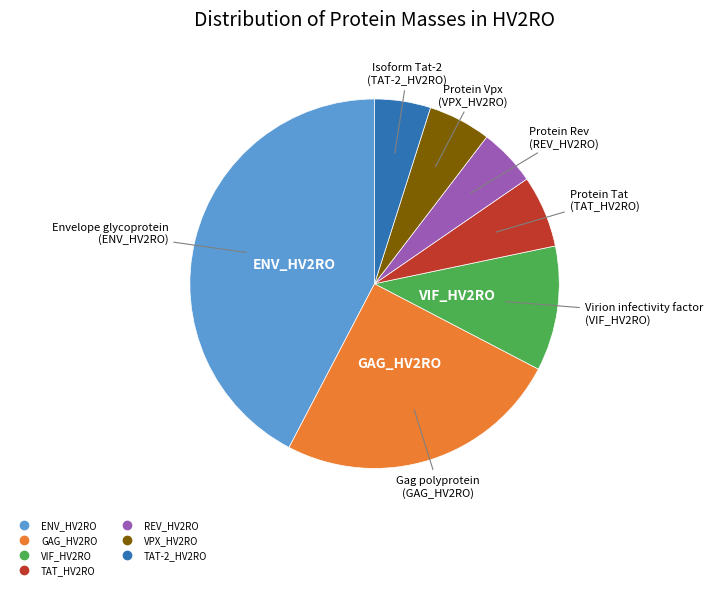

The VPX_HV2RO slice represents 1% of the pie. True or false?

False